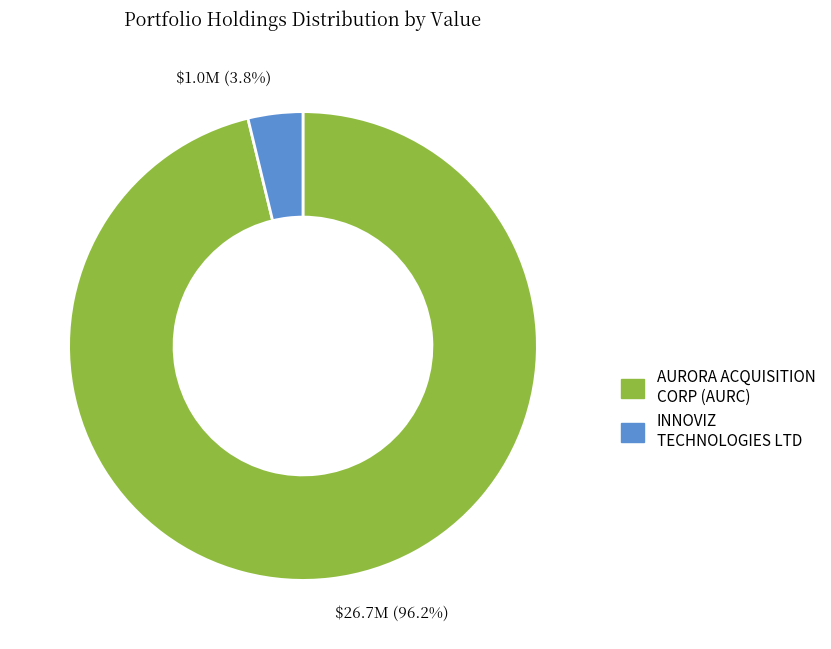

How many slices are in this pie chart?

2